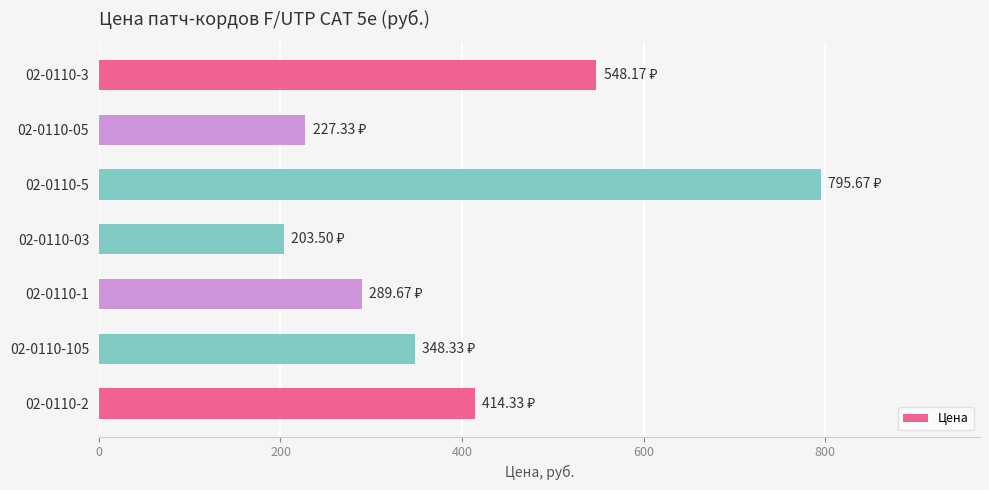

At which category does the chart reach its peak across all series?

02-0110-5